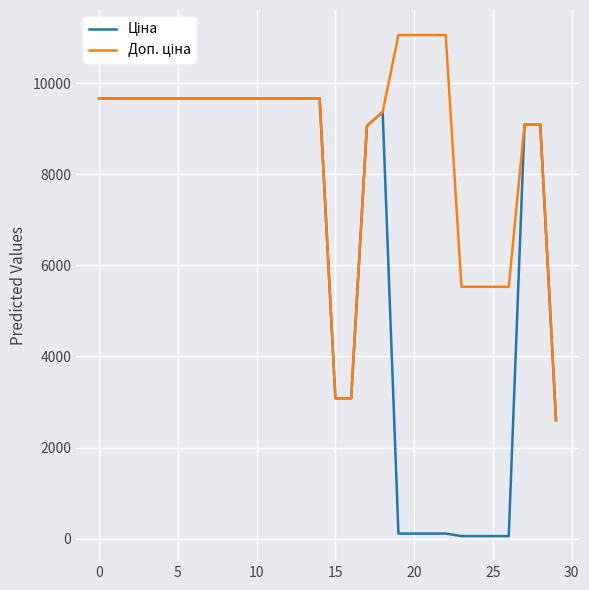

What is the maximum value shown in the chart?

11055.0